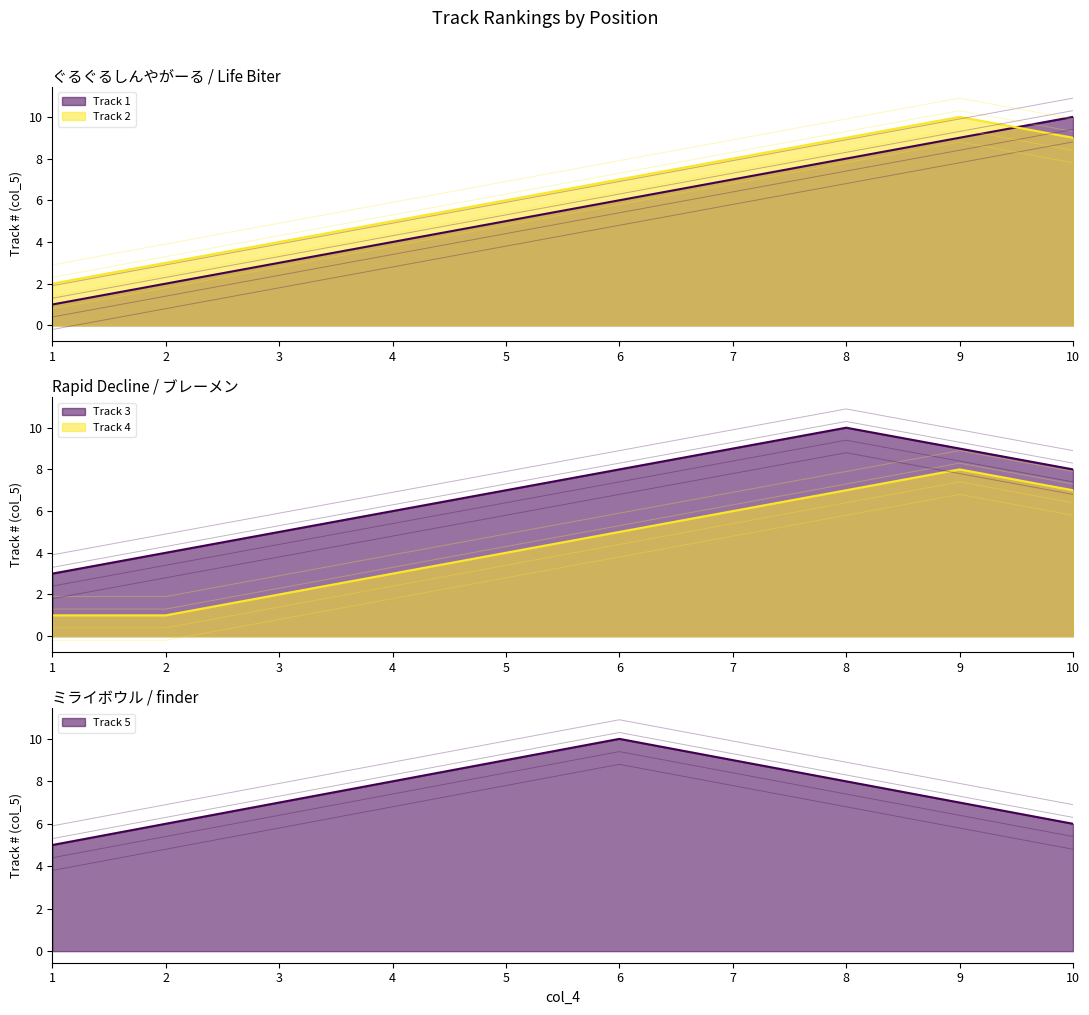

What is the total value across all series at 8?

42.0